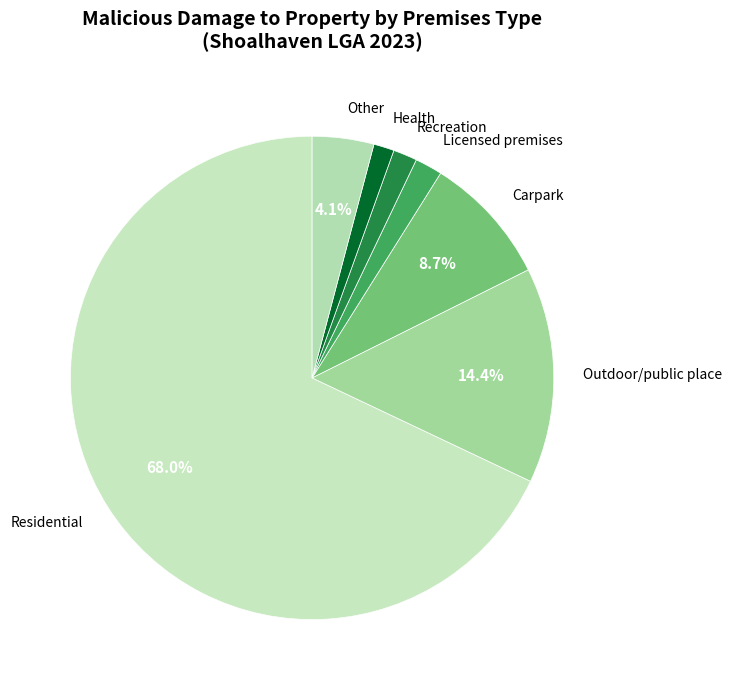

Is the sum of Other and Residential greater than half?

Yes